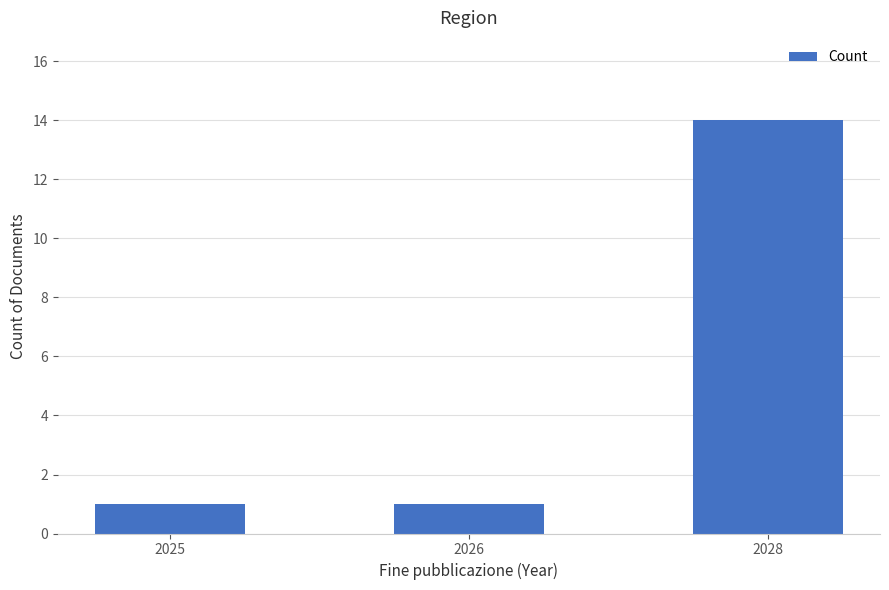

Reading left to right, what are all the values shown in this chart?

2025=1	2026=1	2028=14